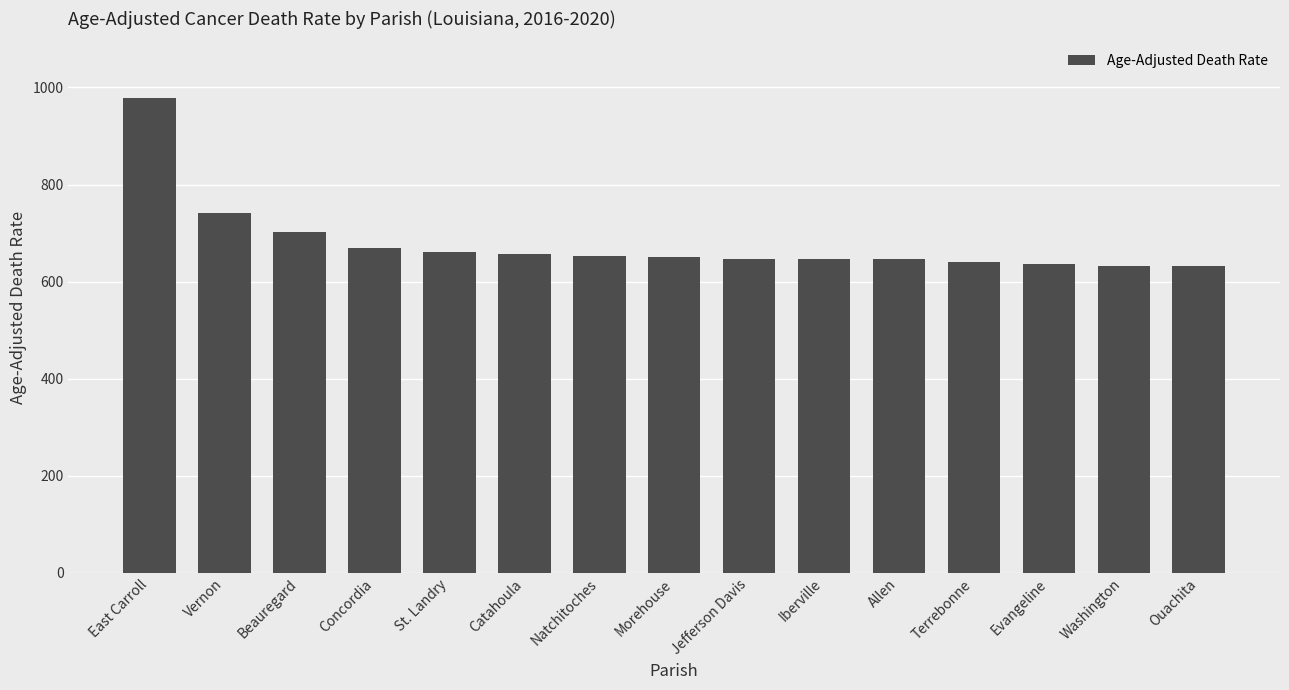

What is the sum of the values at St. Landry and Beauregard?

1364.9